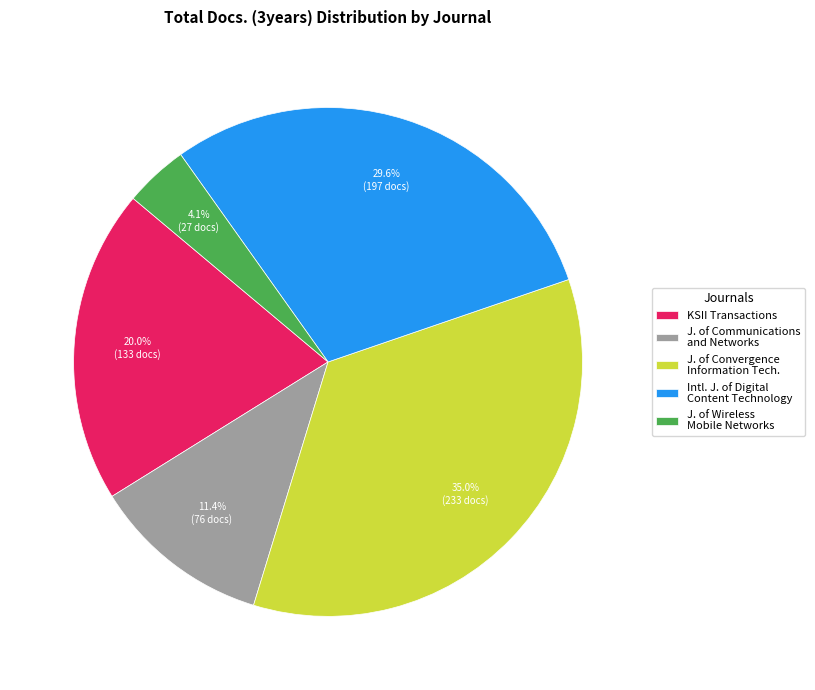

Which has a higher value, J. of Wireless Mobile Networks or KSII Transactions?

KSII Transactions